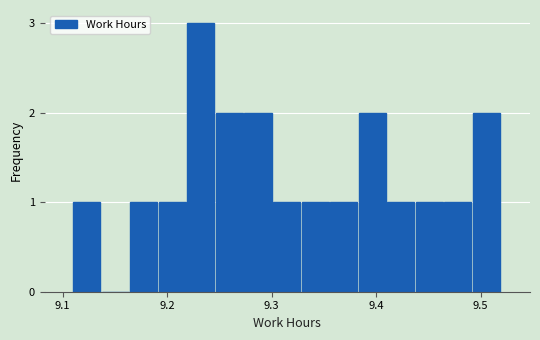

Read against the x-axis, roughly where is the centre of the tallest bar?

9.23